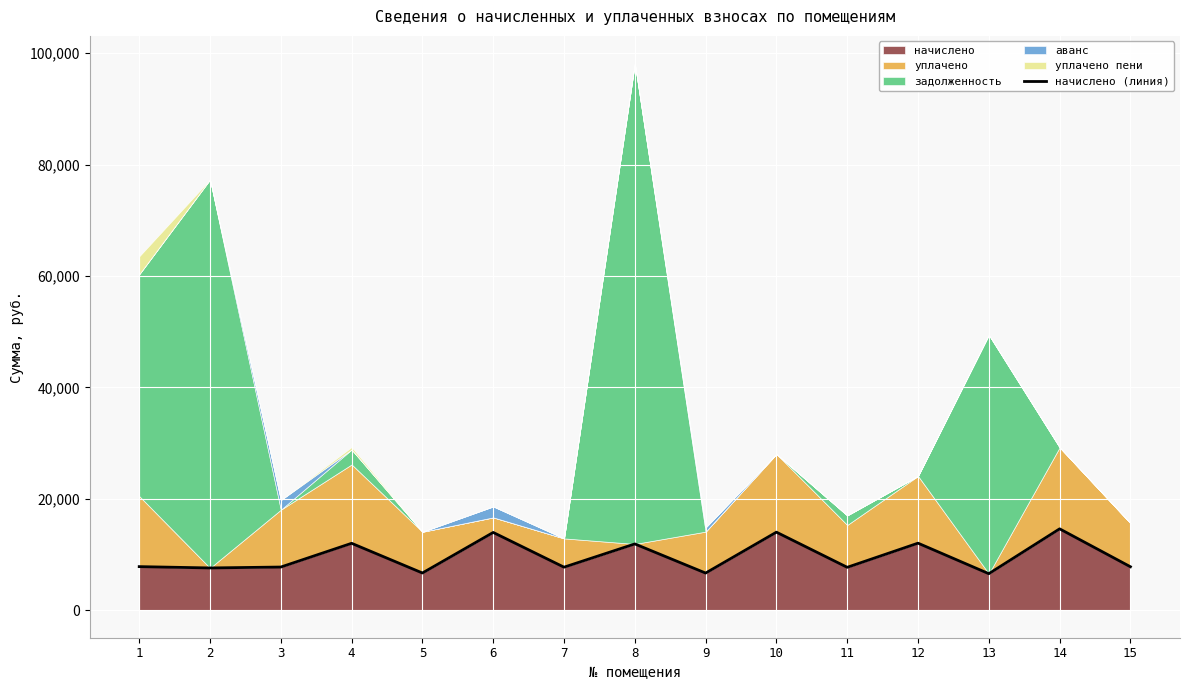

What is the minimum value for начислено?

6582.6